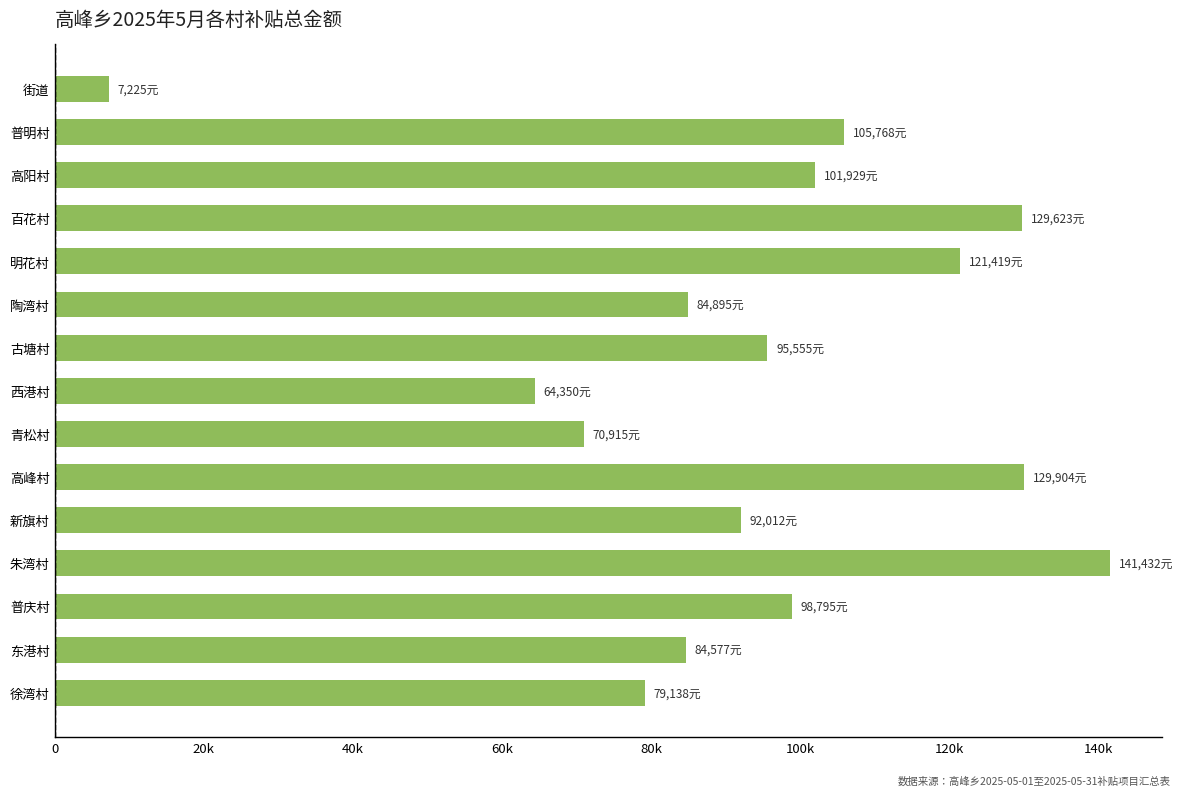

Are the bars horizontal?

Yes